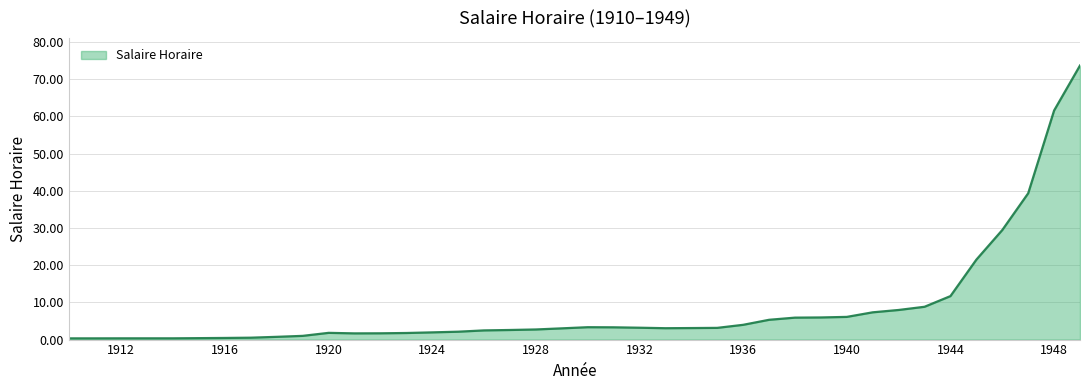

What is the maximum value shown in the chart?

73.7